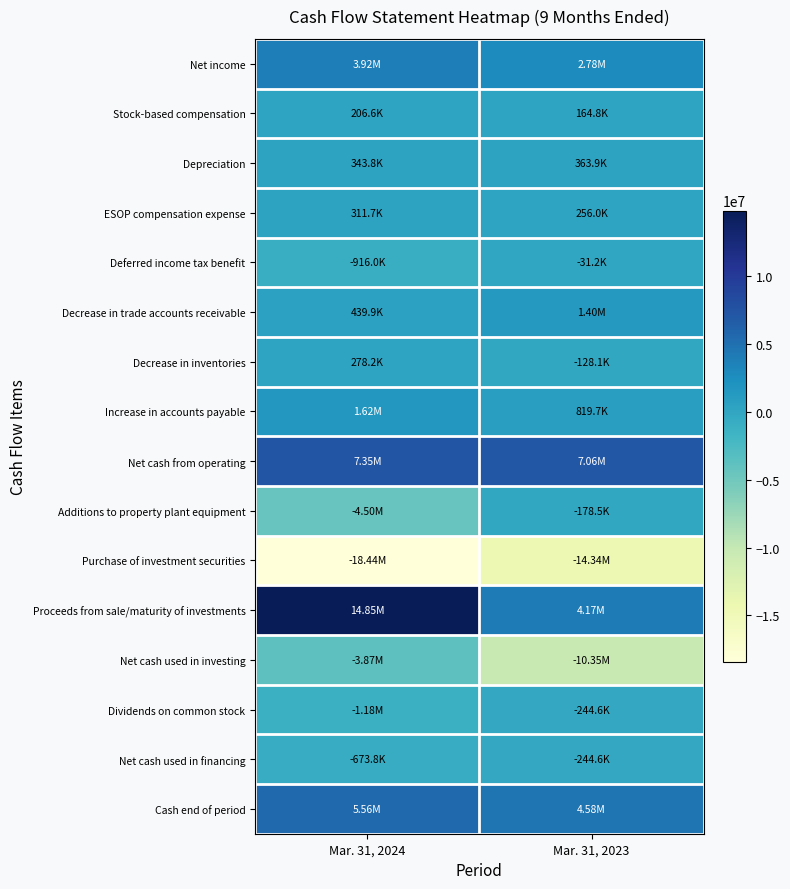

Reading left to right, list all the values displayed in this chart.

Net income: Mar. 31, 2024=3921844	Mar. 31, 2023=2781596
Stock-based compensation: Mar. 31, 2024=206575	Mar. 31, 2023=164752
Depreciation: Mar. 31, 2024=343825	Mar. 31, 2023=363945
ESOP compensation expense: Mar. 31, 2024=311664	Mar. 31, 2023=256032
Deferred income tax benefit: Mar. 31, 2024=-916006	Mar. 31, 2023=-31185
Decrease in trade accounts receivable: Mar. 31, 2024=439862	Mar. 31, 2023=1402789
Decrease in inventories: Mar. 31, 2024=278237	Mar. 31, 2023=-128088
Increase in accounts payable: Mar. 31, 2024=1623255	Mar. 31, 2023=819675
Net cash from operating: Mar. 31, 2024=7350662	Mar. 31, 2023=7064437
Additions to property plant equipment: Mar. 31, 2024=-4501997	Mar. 31, 2023=-178513
Purchase of investment securities: Mar. 31, 2024=-18442671	Mar. 31, 2023=-14335777
Proceeds from sale/maturity of investments: Mar. 31, 2024=14846438	Mar. 31, 2023=4166774
Net cash used in investing: Mar. 31, 2024=-3869358	Mar. 31, 2023=-10345016
Dividends on common stock: Mar. 31, 2024=-1178008	Mar. 31, 2023=-244635
Net cash used in financing: Mar. 31, 2024=-673795	Mar. 31, 2023=-244635
Cash end of period: Mar. 31, 2024=5556264	Mar. 31, 2023=4578846